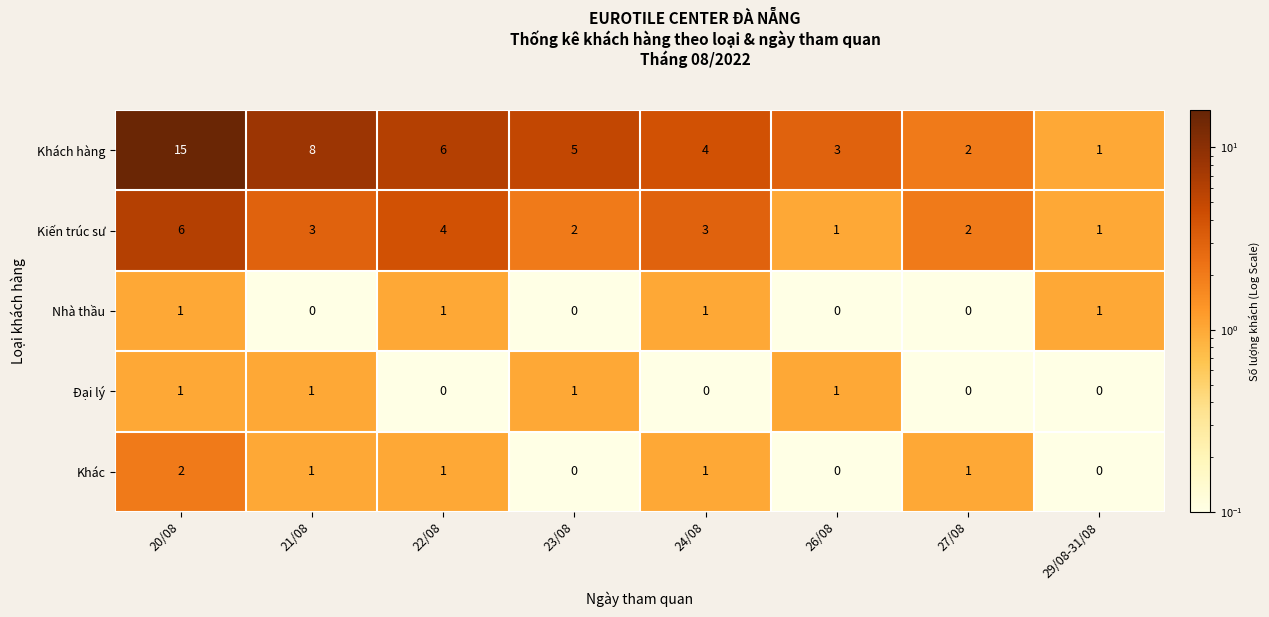

Which series has the largest total across all categories?

Khách hàng